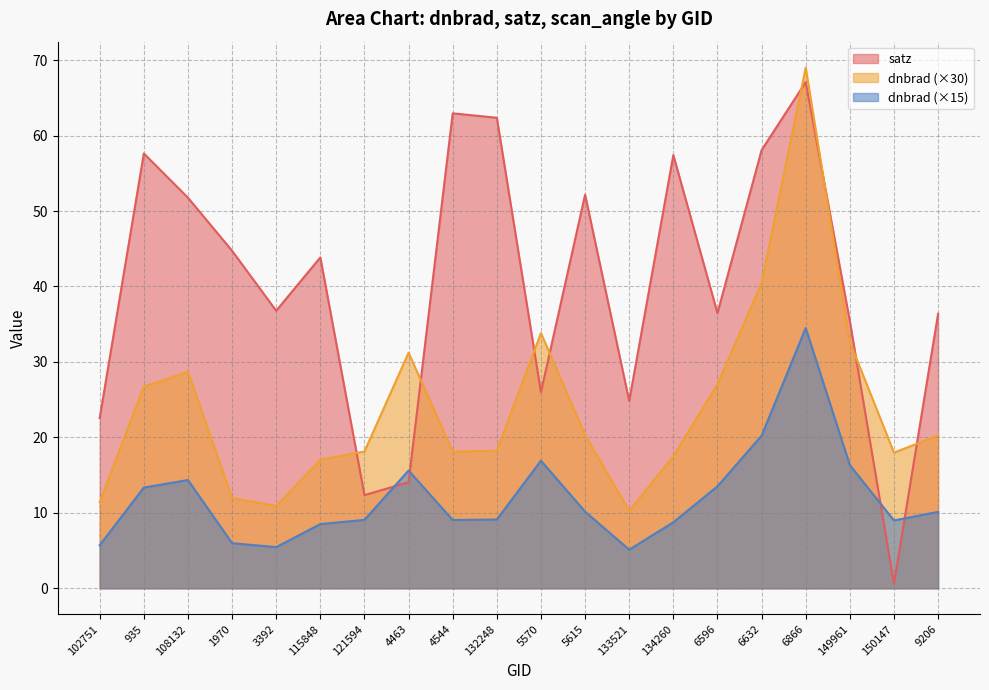

At 108132, list the series in order from largest to smallest.

satz, dnbrad (×30), dnbrad (×15)